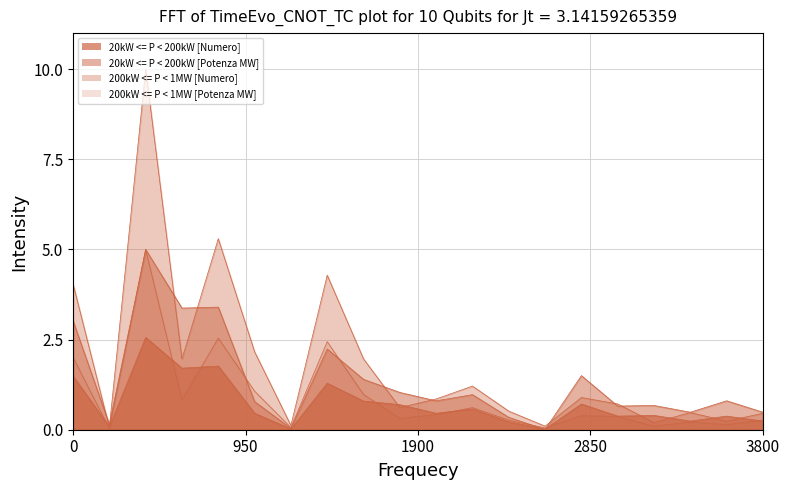

What is the sum of all 20kW <= P < 200kW [Numero] values?

14.5